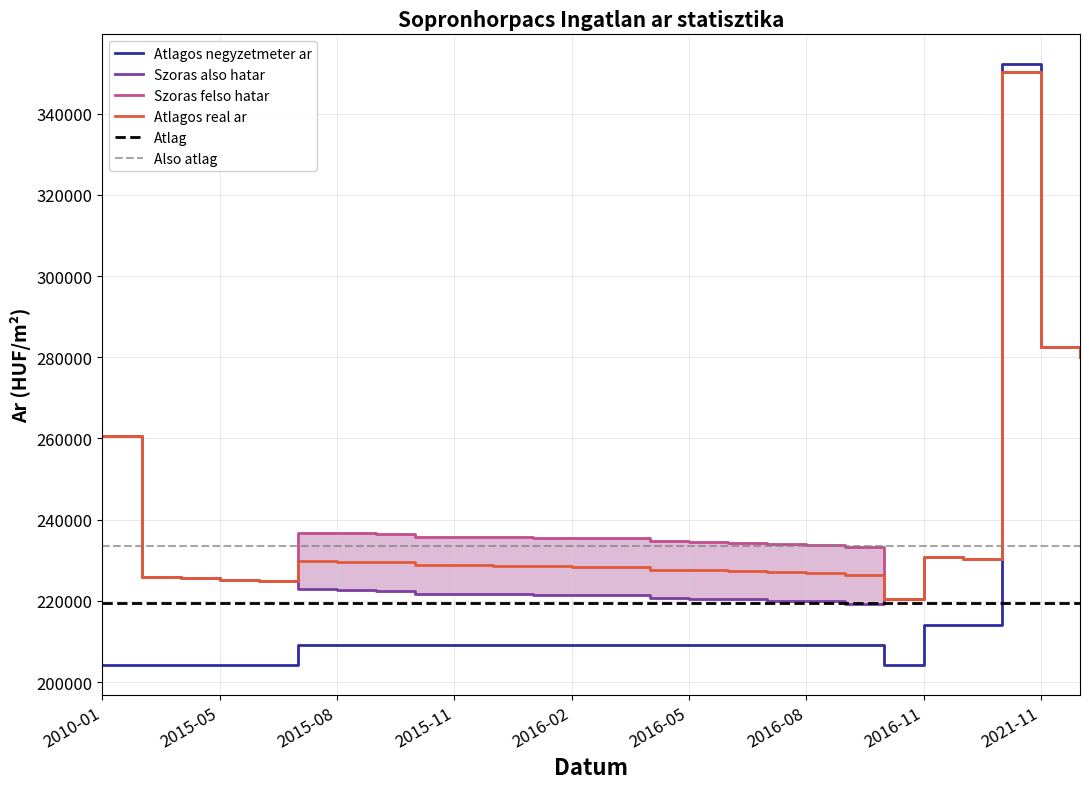

What is the lowest value of the Atlagos real ar series?

220360